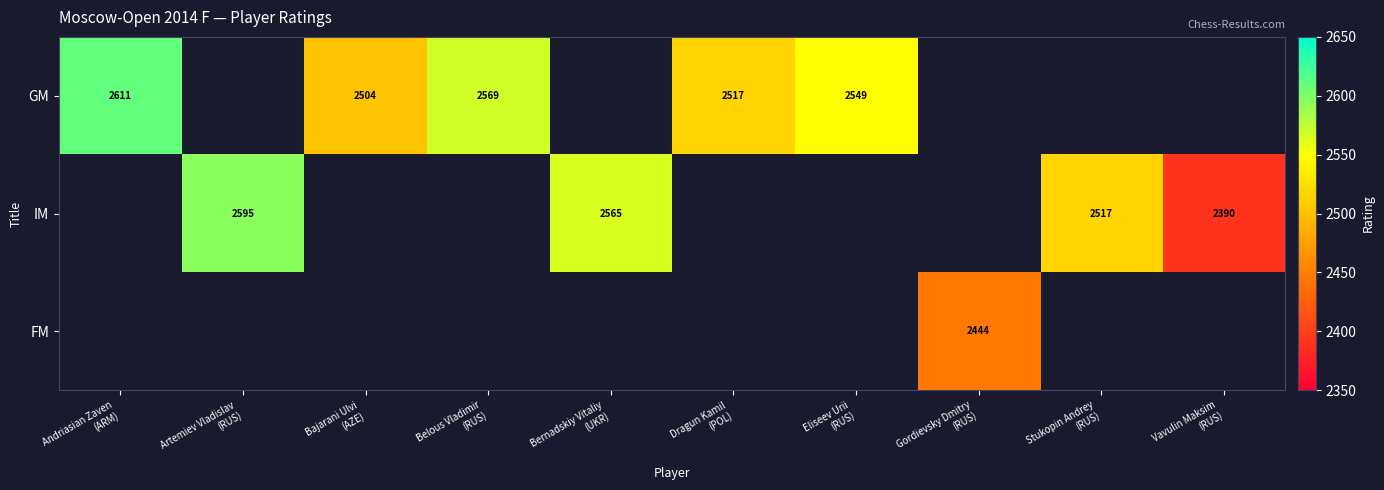

Rank the series by their average value, from highest to lowest.

GM, IM, FM